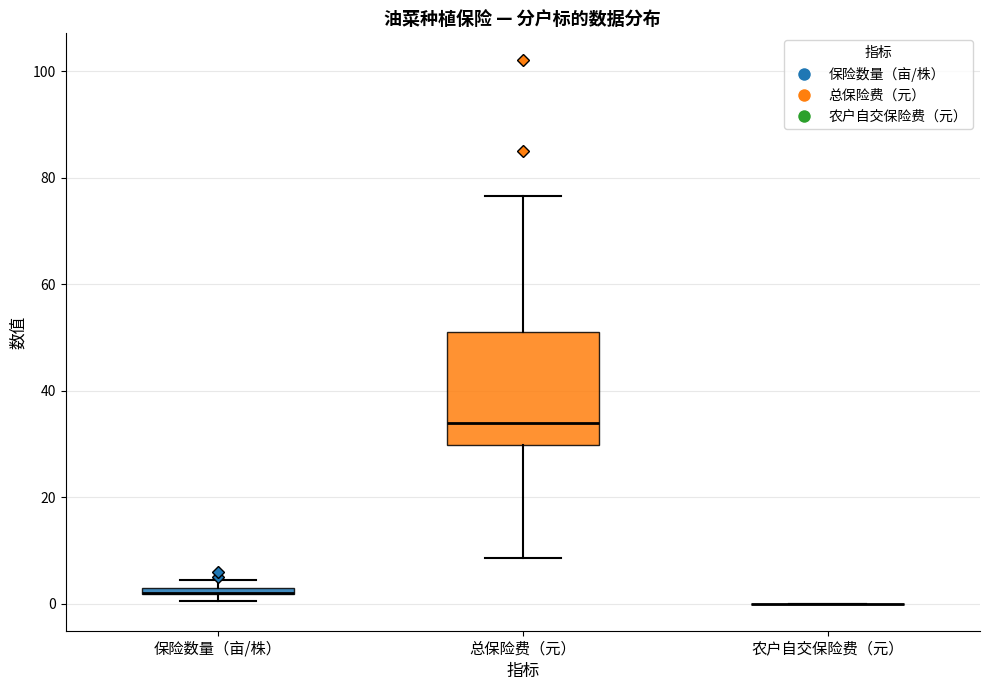

Comparing the boxes themselves (not the whiskers), which one is the tallest?

总保险费（元）